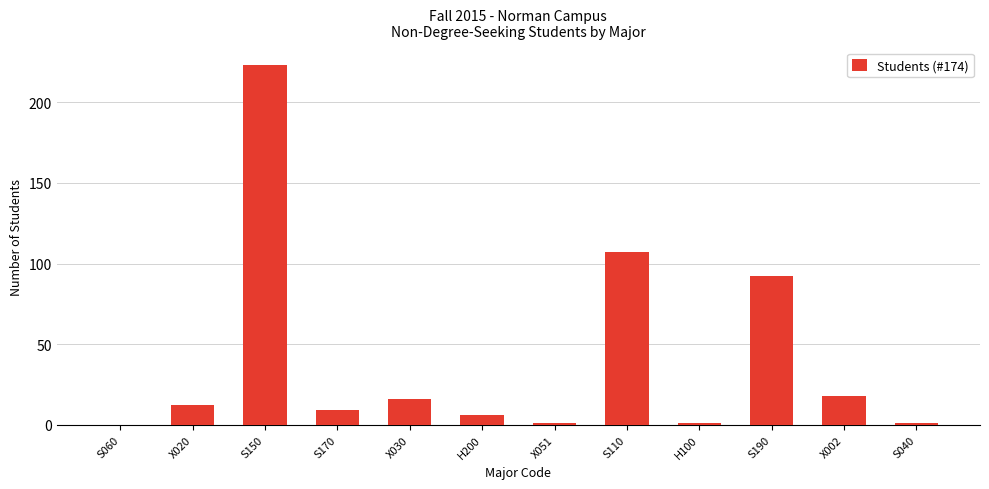

How many series are shown in this chart?

1